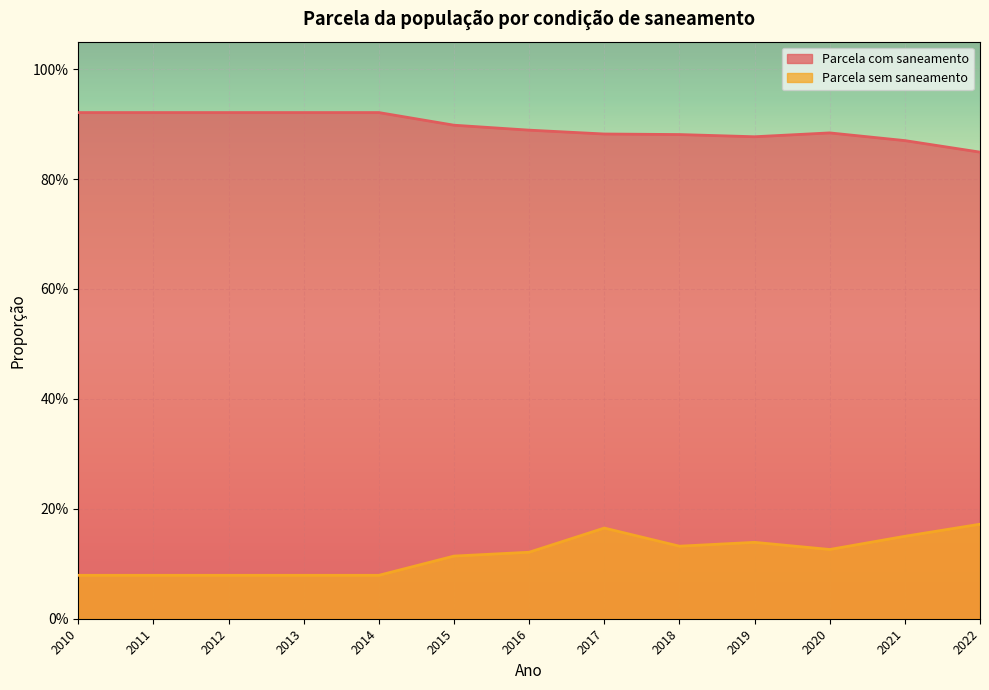

Between 2016 and 2018, which is larger?

2016